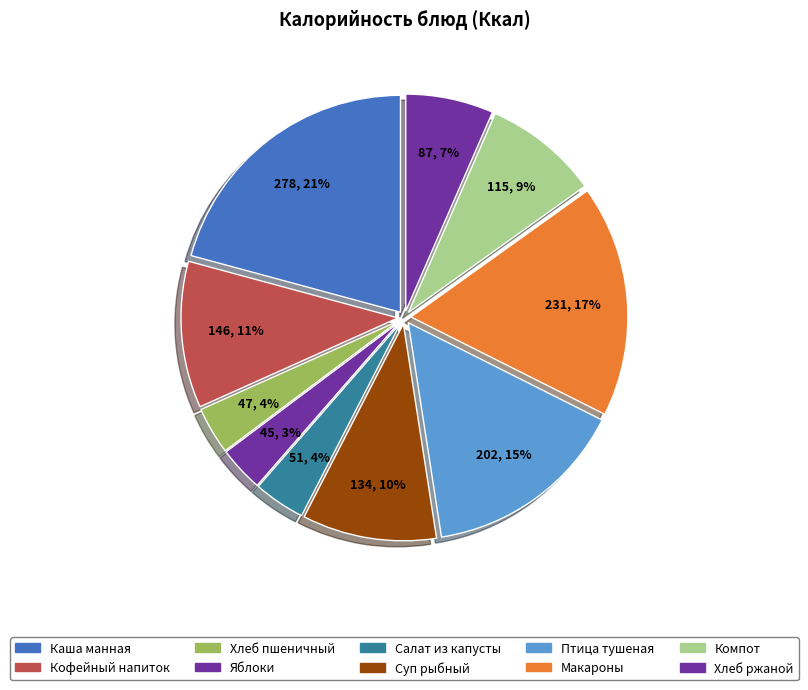

Count the number of slices in the pie.

10